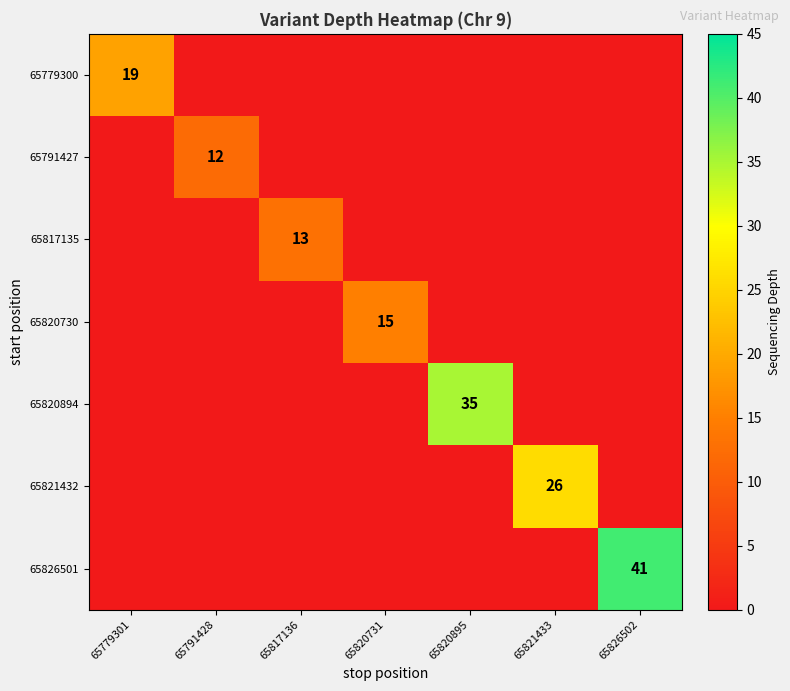

What is the sum of all 65820730 values?

15